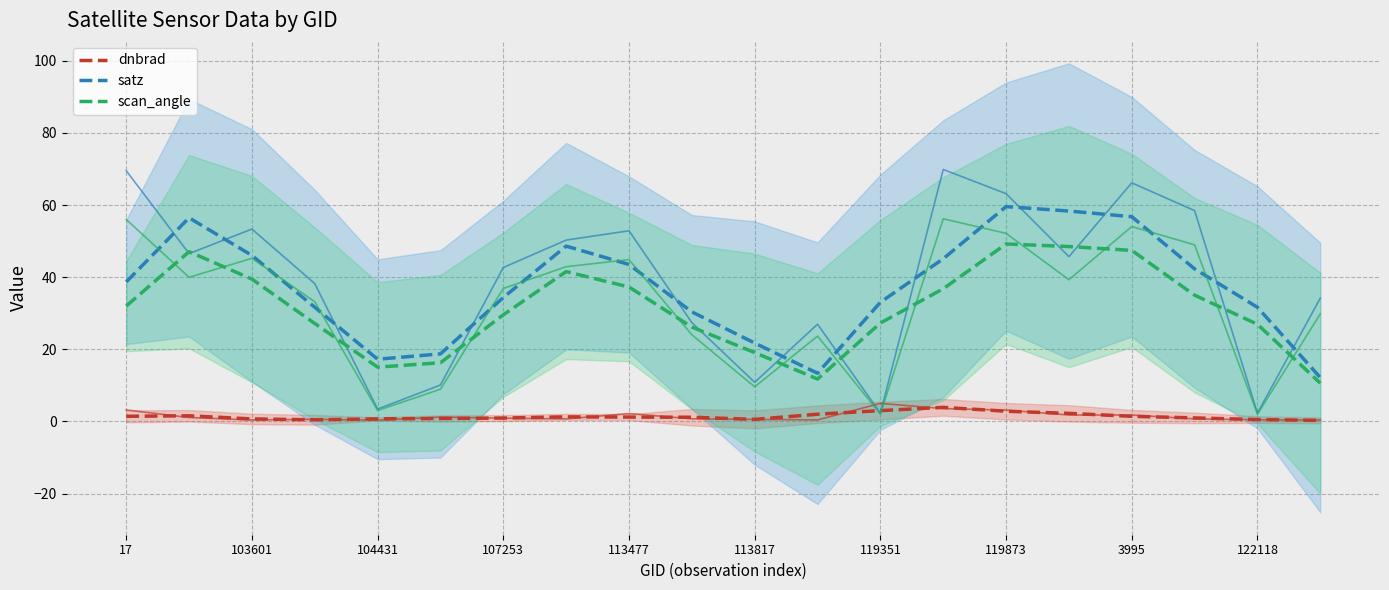

What is the lowest value of the satz trend series?

12.2